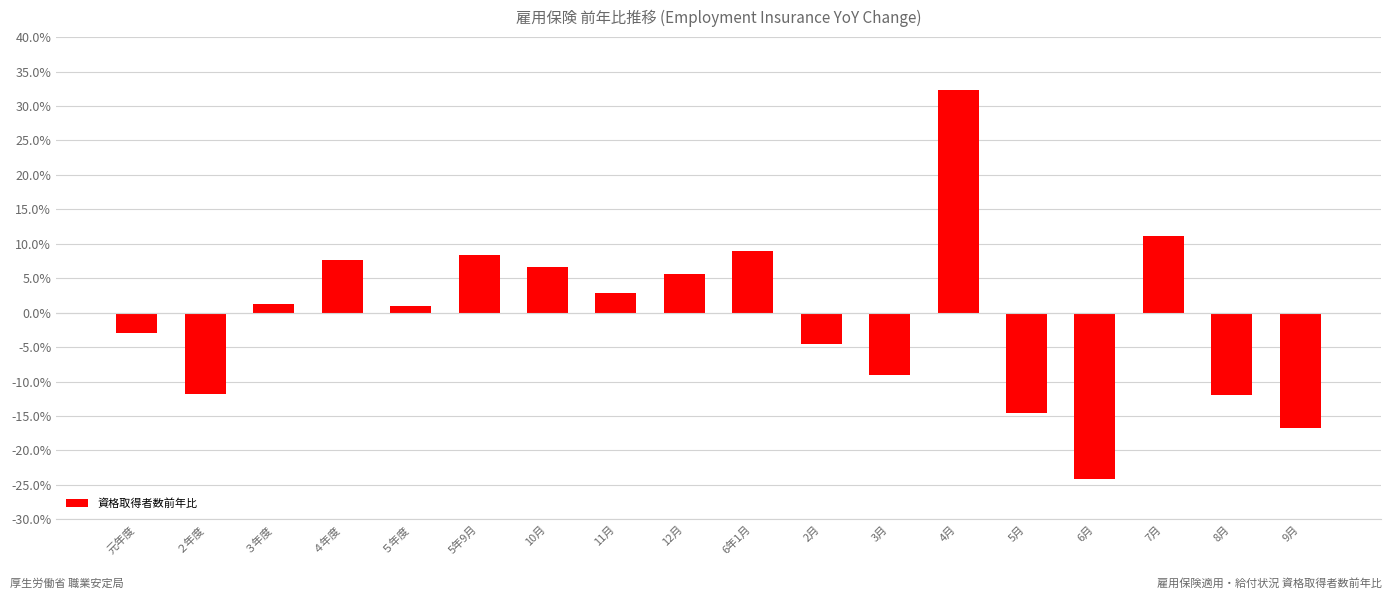

At which category does the chart reach its peak across all series?

4月